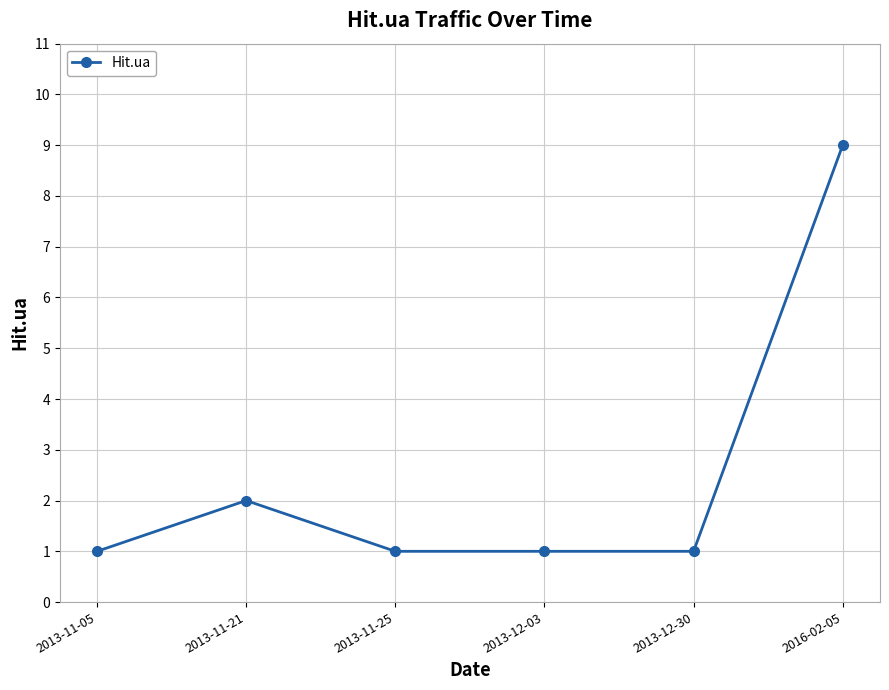

What is the sum of all values?

15